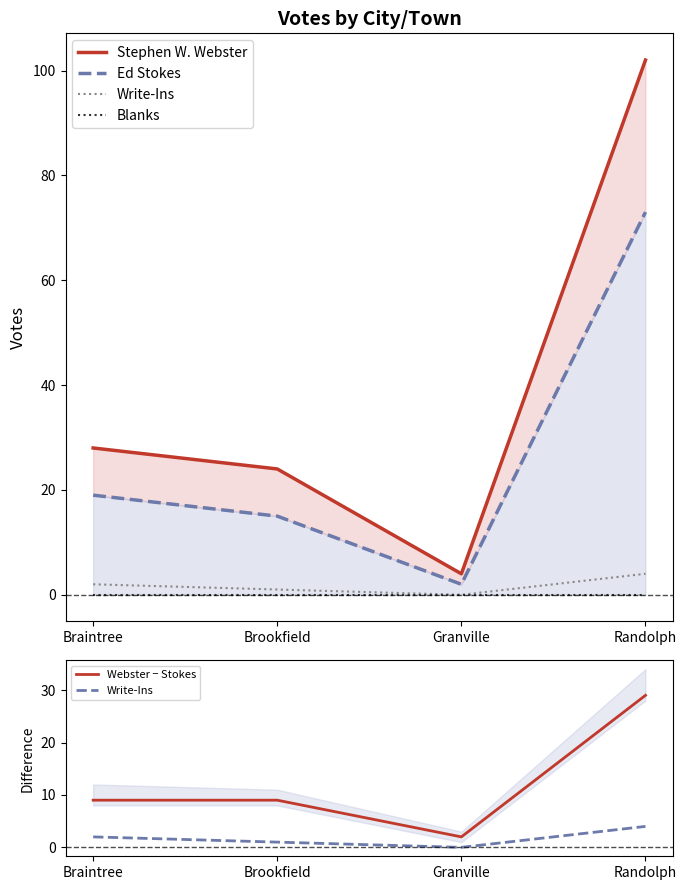

Between Randolph and Braintree, which is larger?

Randolph